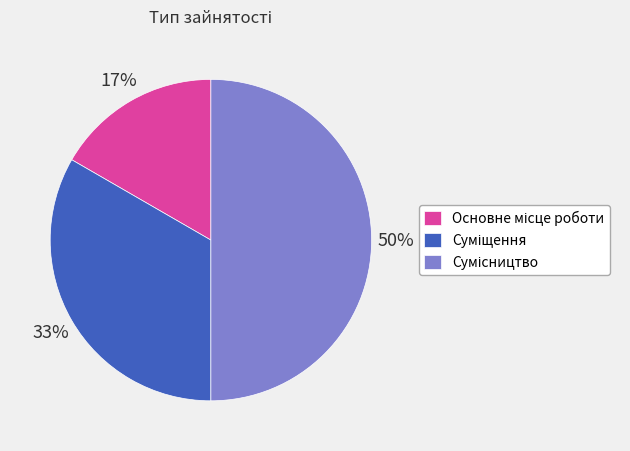

To the nearest percent, what is the average slice percentage?

33%